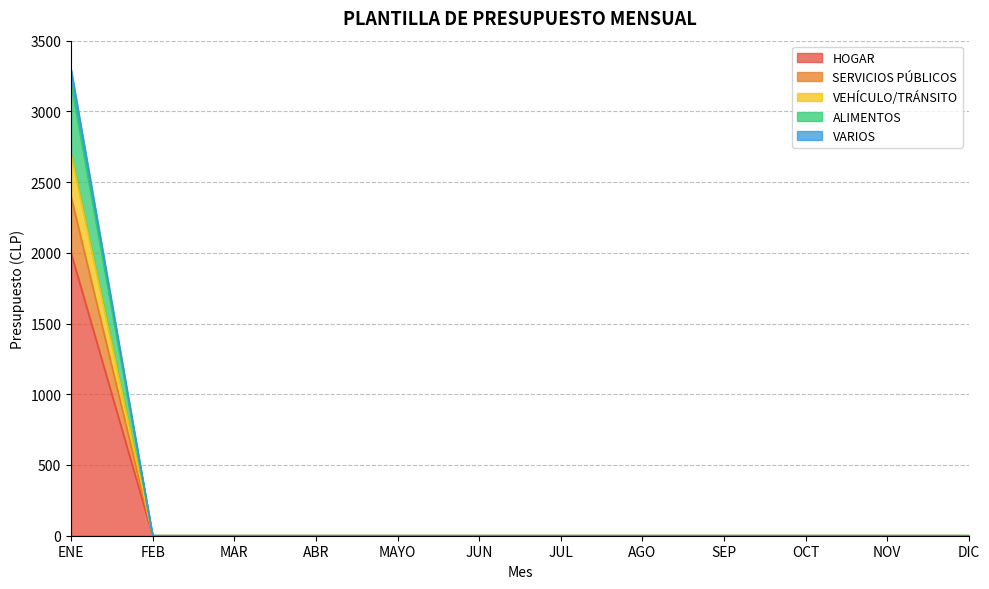

Reading left to right, extract all data points from this chart.

HOGAR: 2000	0	0	0	0	0	0	0	0	0	0	0
SERVICIOS PÚBLICOS: 2400	0	0	0	0	0	0	0	0	0	0	0
VEHÍCULO/TRÁNSITO: 2700	0	0	0	0	0	0	0	0	0	0	0
ALIMENTOS: 3200	0	0	0	0	0	0	0	0	0	0	0
VARIOS: 3300	0	0	0	0	0	0	0	0	0	0	0